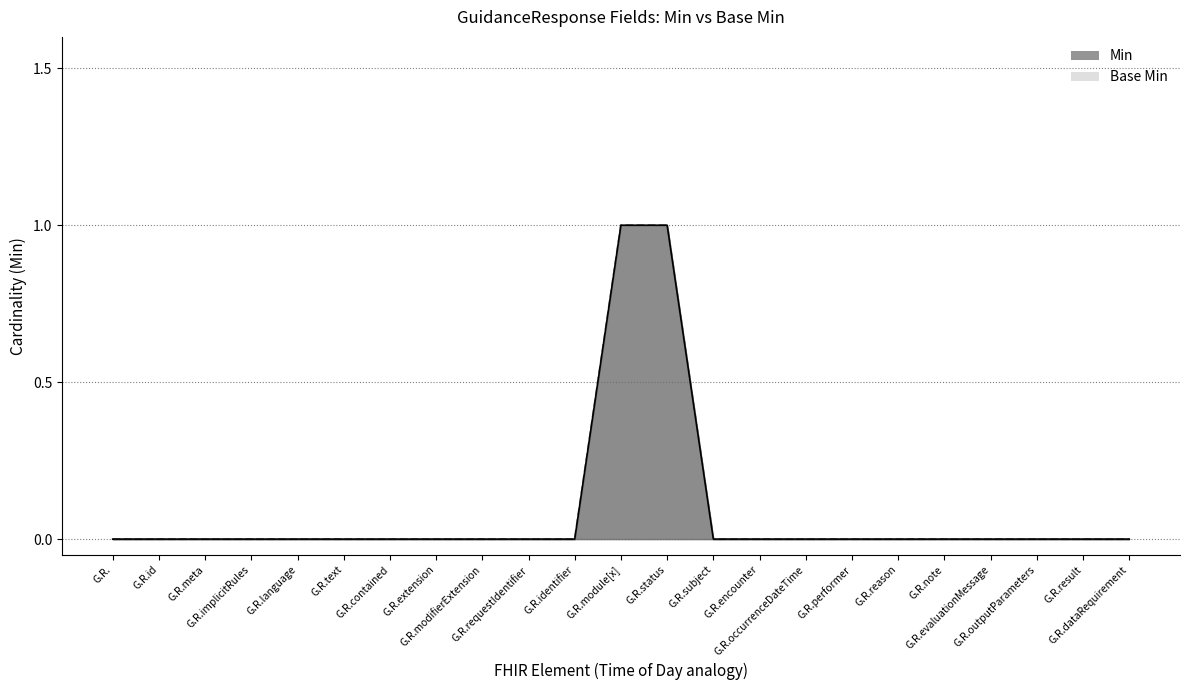

Which series changed the most between G.R.subject and G.R.evaluationMessage?

Min